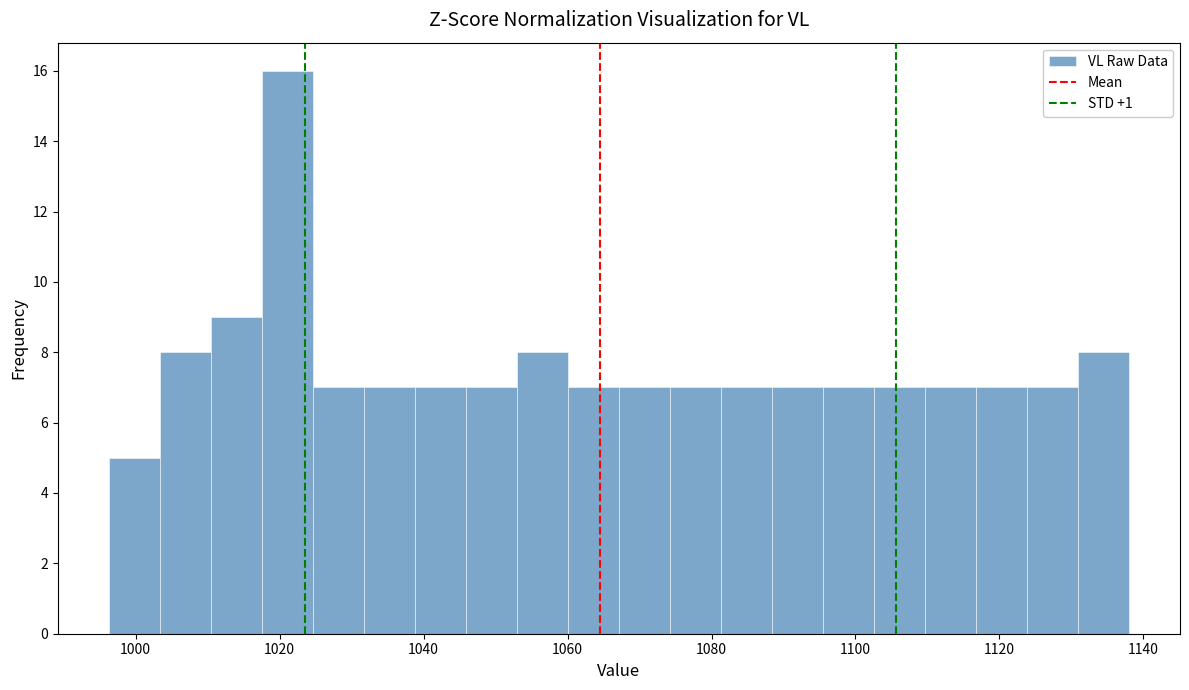

Read against the x-axis, roughly where is the centre of the tallest bar?

1022